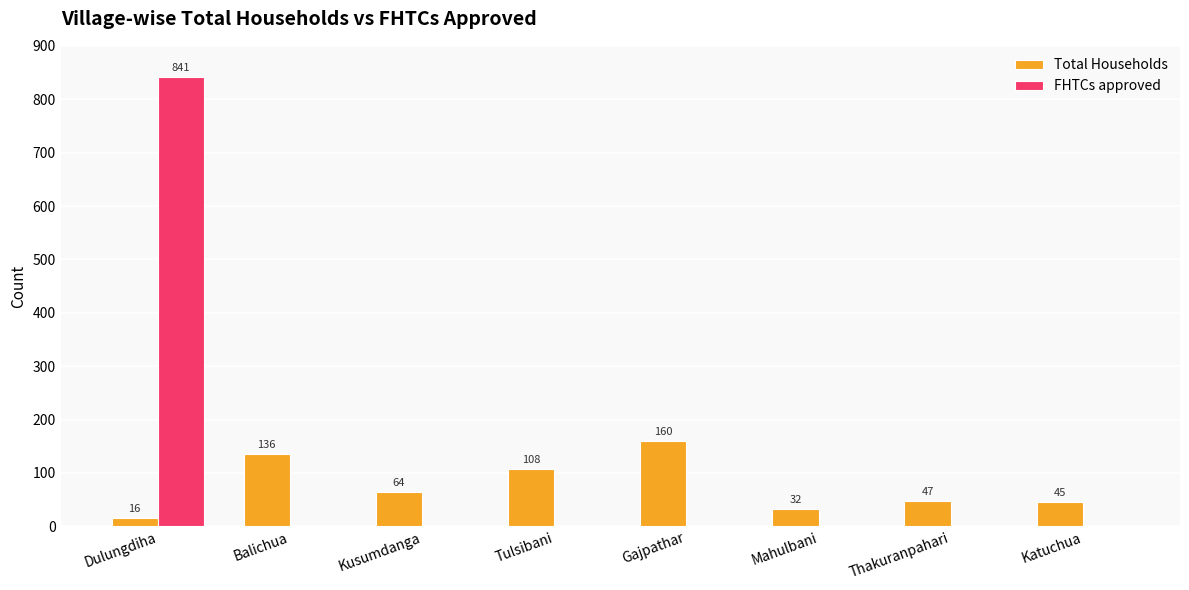

Which series has the largest total across all categories?

FHTCs approved